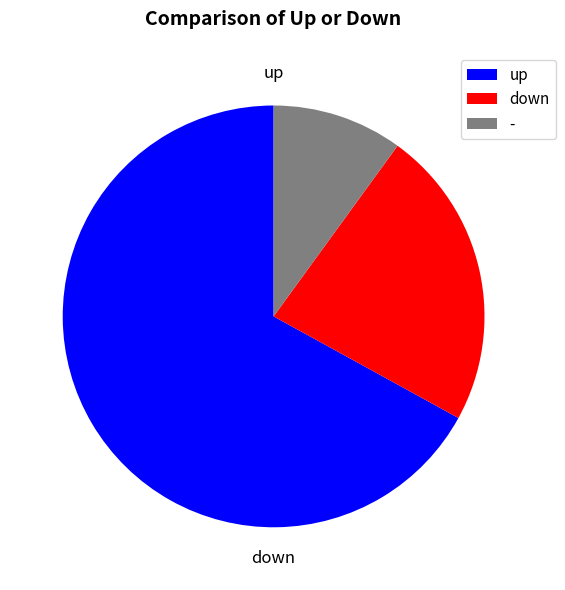

Approximately how many times larger is the value at up compared to down?

2.9